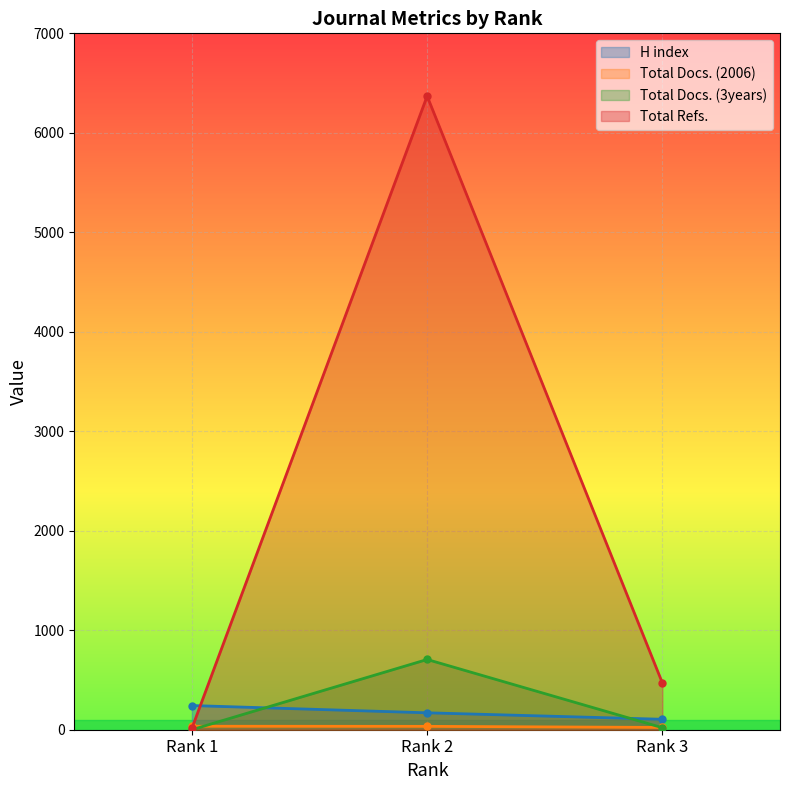

Which series changed the most between Rank 1 and Rank 3?

Total Refs.